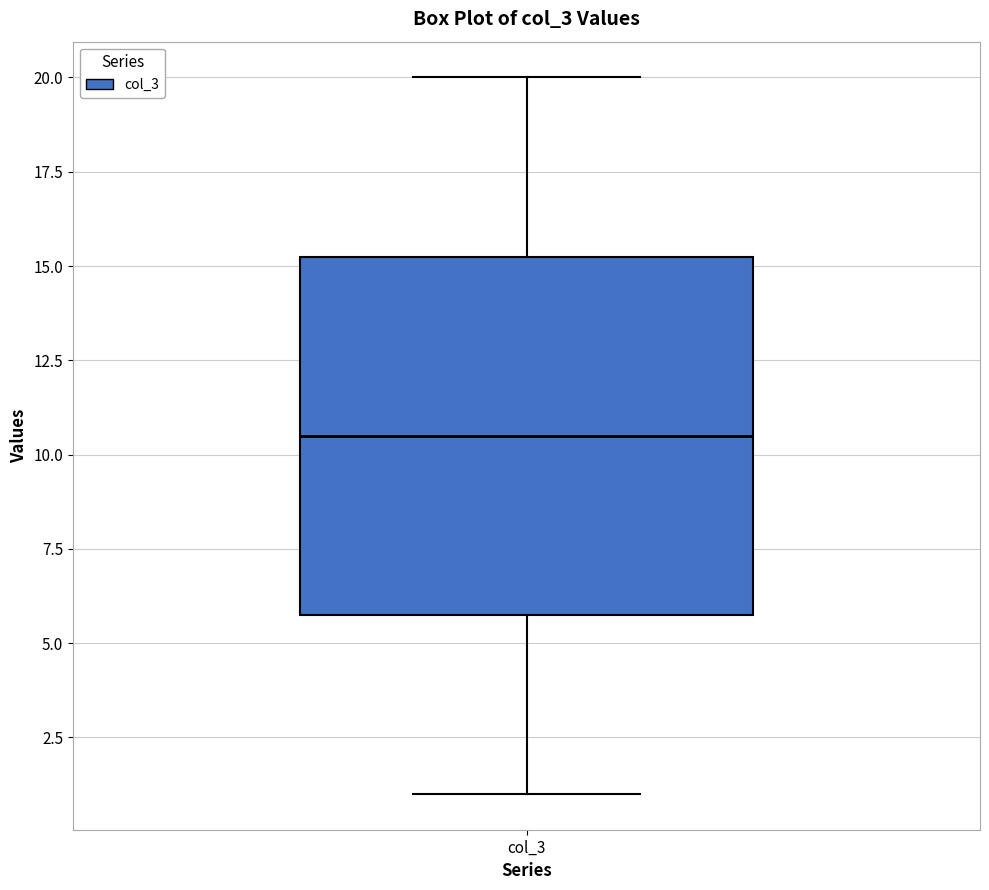

Transcribe this box plot: give where the median line is, the range the box spans, and where the two whiskers end, as read against the y-axis. The values are not printed on the chart, so give them approximately, as read against the axis.

median 10.5, box 6.0 to 15.5, whiskers 1.0 to 20.0